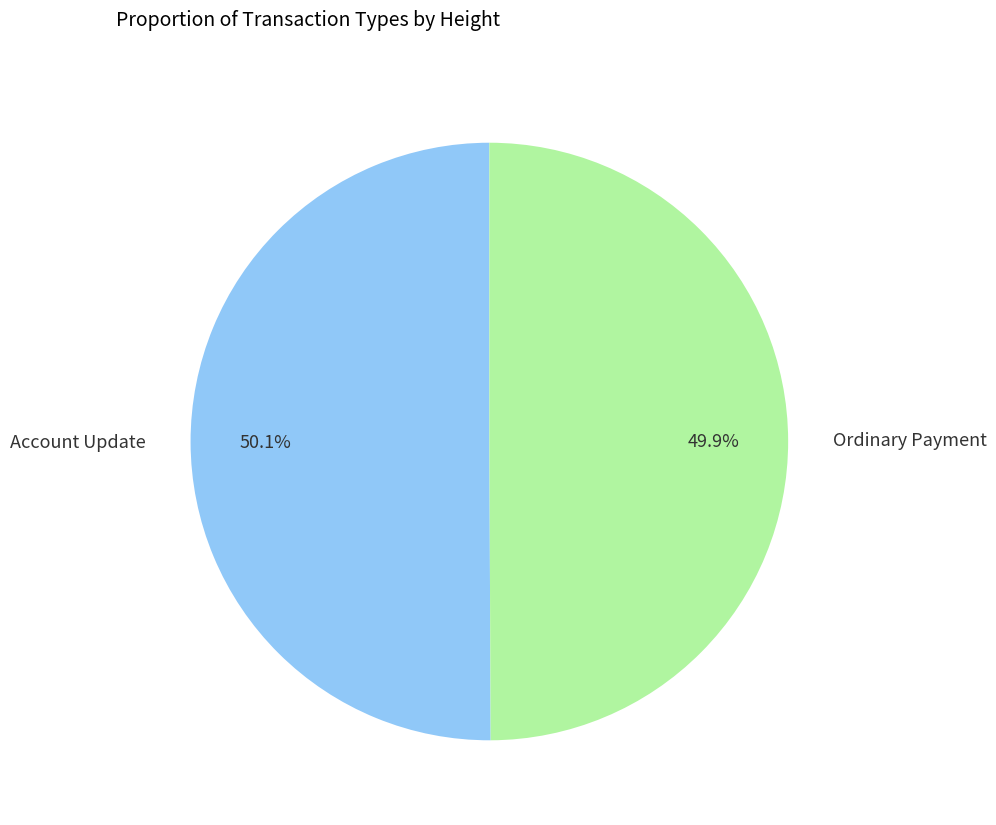

How many slices are in this pie chart?

2